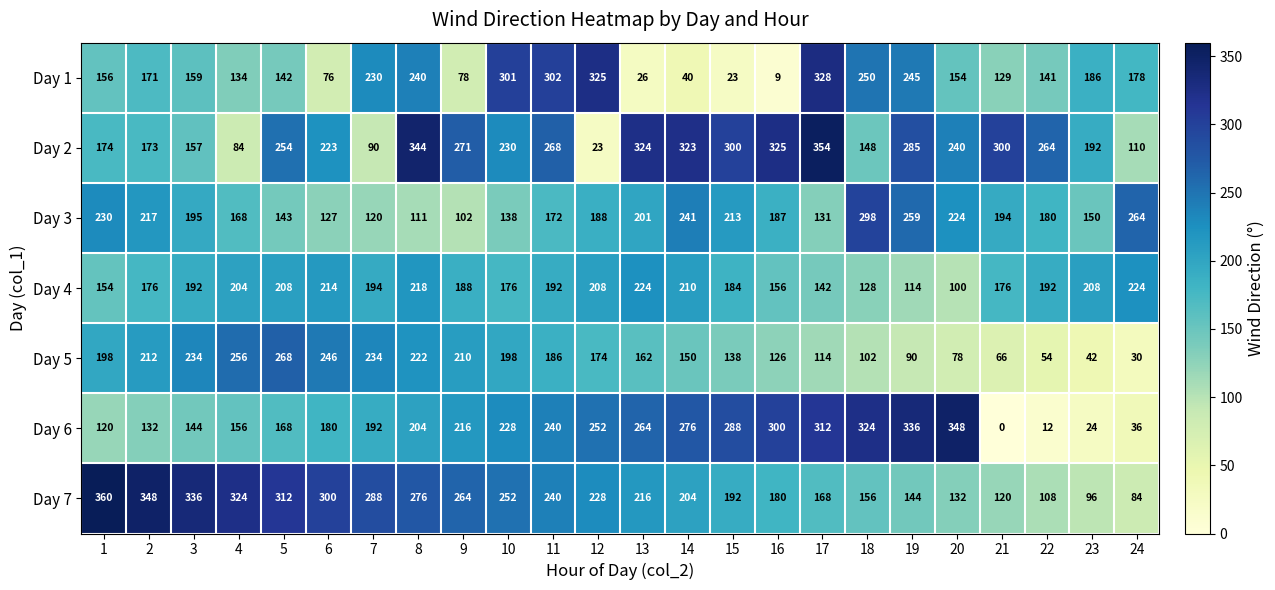

Which series has the largest total across all categories?

Day 2